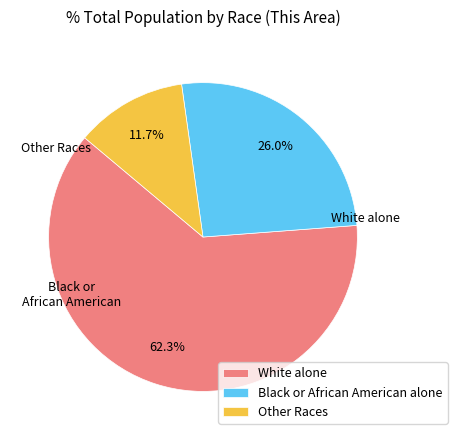

Rank the categories by value from lowest to highest.

Other Races, Black or African American alone, White alone